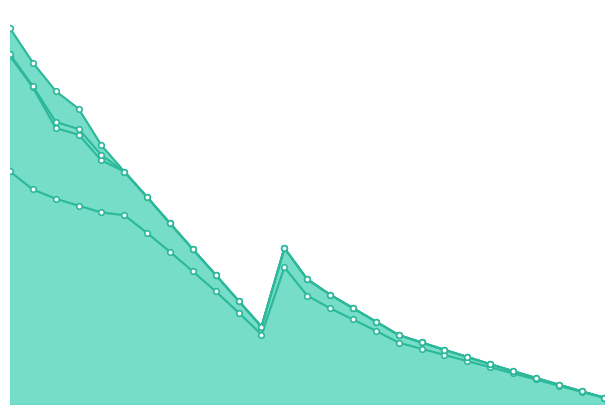

Reading left to right, transcribe all the data shown in this chart.

CIBPrincipalOutstanding: 7955000.0	7340000.0	7025000.0	6785000.0	6555000.0	6460000.0	5850000.0	5205000.0	4535000.0	3850000.0	3125000.0	2375000.0	4675000.0	3710000.0	3275000.0	2895000.0	2505000.0	2100000.0	1890000.0	1680000.0	1470000.0	1260000.0	1050000.0	840000.0	630000.0	420000.0	210000.0
CIBInterestOutstanding: 3948238.2	3490353.2	2416546.2	2429415.0	1778346.2	1494225.0	1223921.2	977055.0	756701.2	565072.5	403243.8	272895.0	659790.3	558974.0	467026.2	386308.5	316859.2	259833.0	216615.0	176295.0	139335.0	106071.0	76839.0	51891.0	31521.0	15918.0	5355.0
CABPrincipalOutstanding: 60000.0	45000.0	210000.0	195000.0	180000.0	0.0	0.0	0.0	0.0	0.0	0.0	0.0	0.0	0.0	0.0	0.0	0.0	0.0	0.0	0.0	0.0	0.0	0.0	0.0	0.0	0.0	0.0
CABInterestOutstanding: 890000.0	805000.0	1055000.0	695000.0	335000.0	0.0	0.0	0.0	0.0	0.0	0.0	0.0	0.0	0.0	0.0	0.0	0.0	0.0	0.0	0.0	0.0	0.0	0.0	0.0	0.0	0.0	0.0